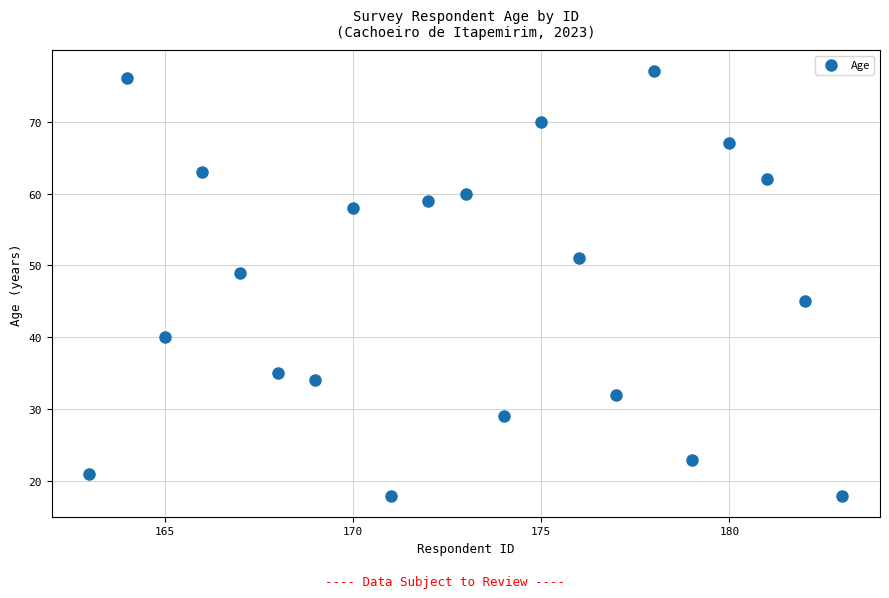

What is the range of X values (max minus min)?

20